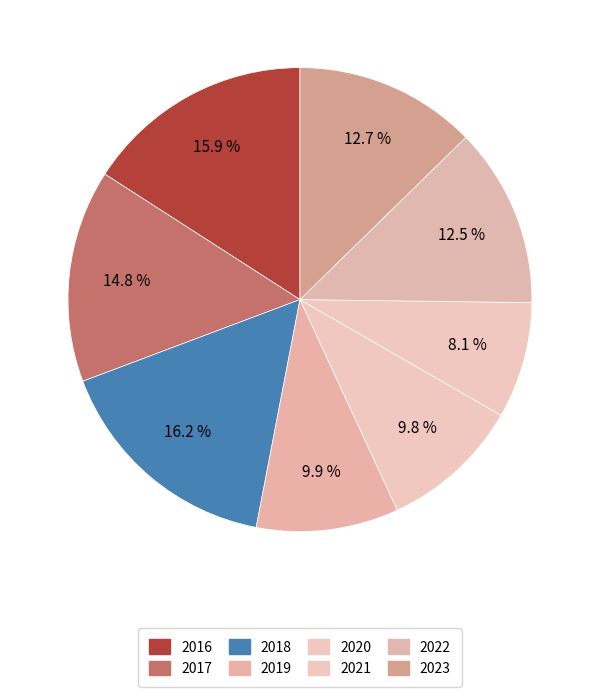

What is the ratio of the value at 2022 to the value at 2017?

0.9